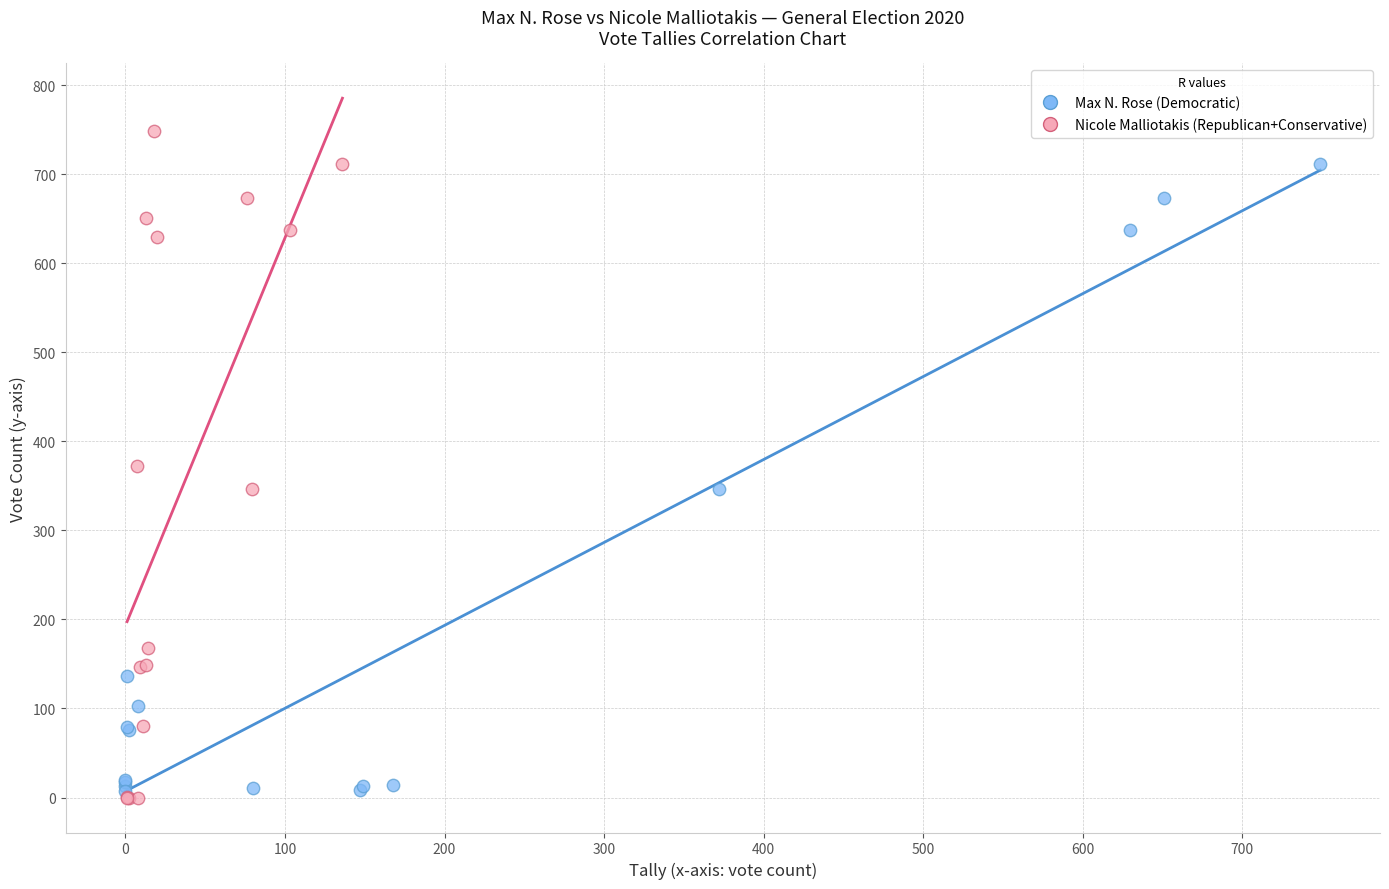

Which series reaches the maximum Y coordinate?

Nicole Malliotakis (Republican+Conservative)